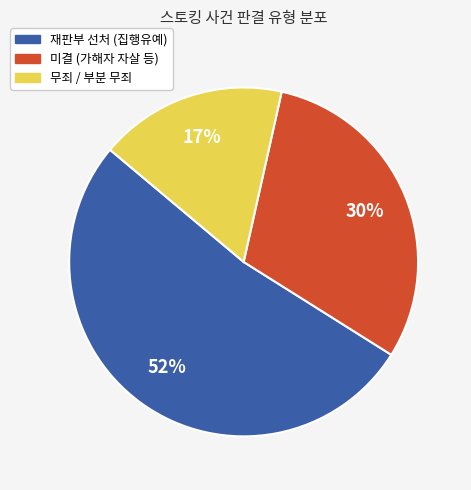

Combined, do 미결 (가해자 자살 등) and 무죄 / 부분 무죄 account for over 50%?

No